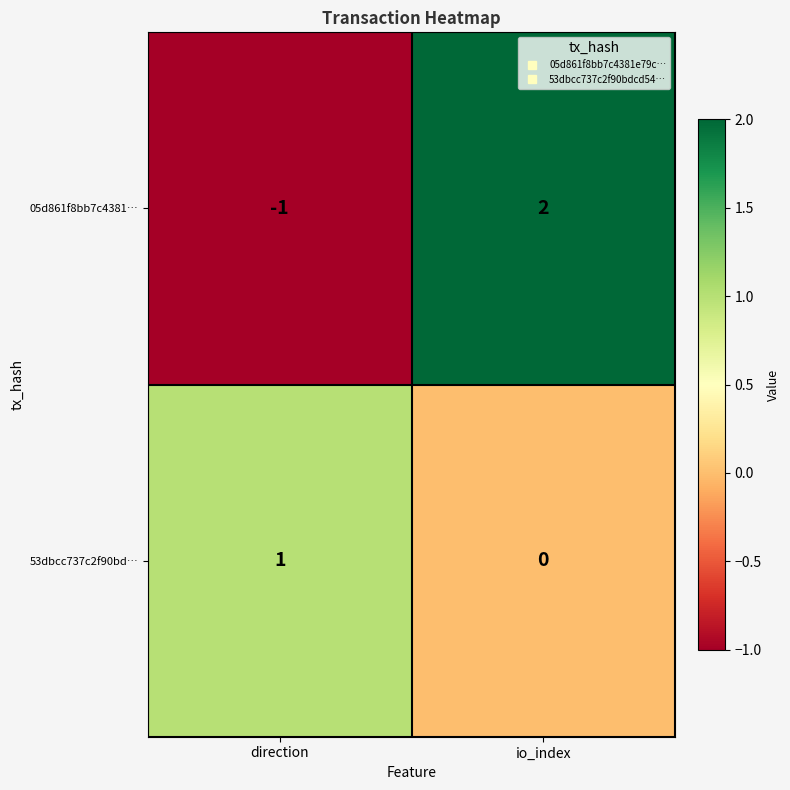

At which label is 05d861f8bb7c4381… closest to 0?

direction